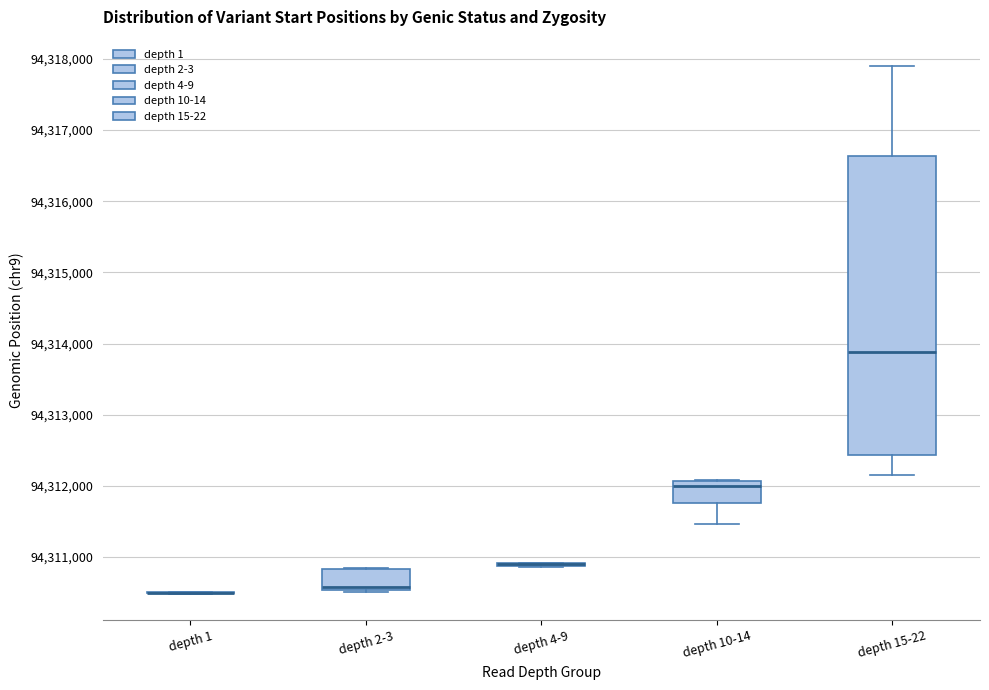

Where is the upper edge of the box for depth 2-3 on the y-axis? The values are not printed on the chart, so give them approximately, as read against the axis.

94310800